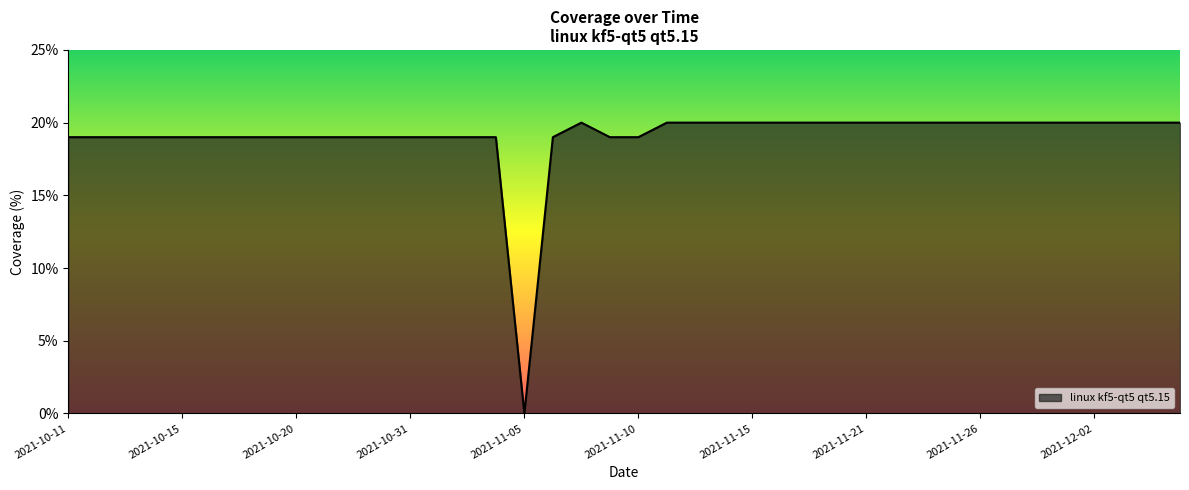

Reading left to right, what are all the values shown in this chart?

19	19	19	19	19	19	19	19	19	19	19	19	19	19	19	19	0	19	20	19	19	20	20	20	20	20	20	20	20	20	20	20	20	20	20	20	20	20	20	20